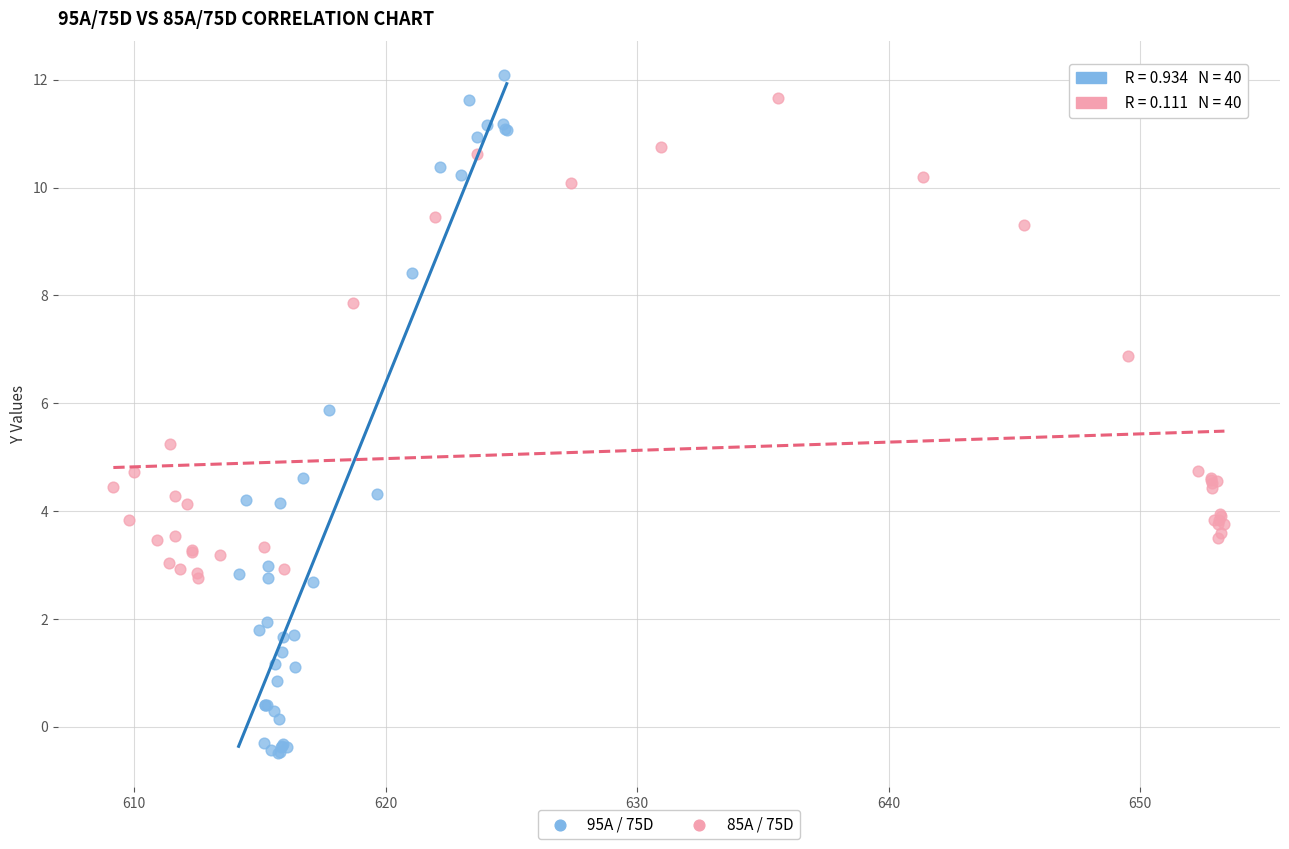

Which series has the widest spread of Y values?

95A / 75D